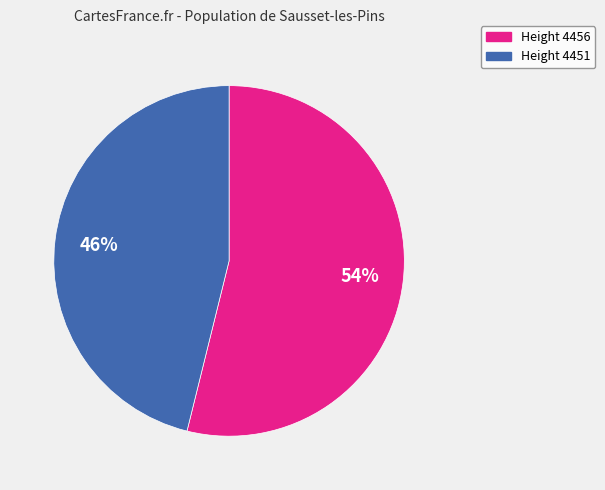

Does any single category account for the majority?

Yes